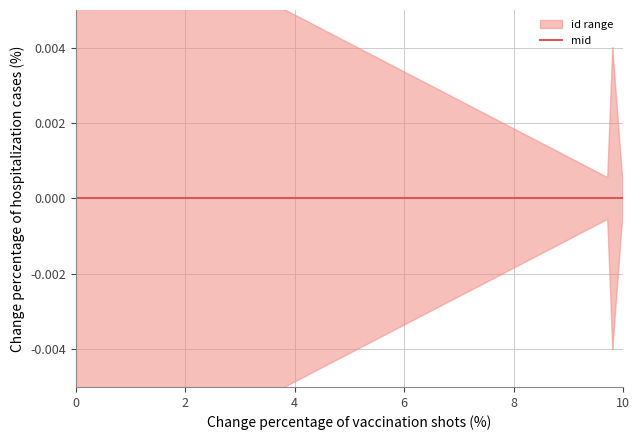

What is the approximate value of upper at 2?

14052